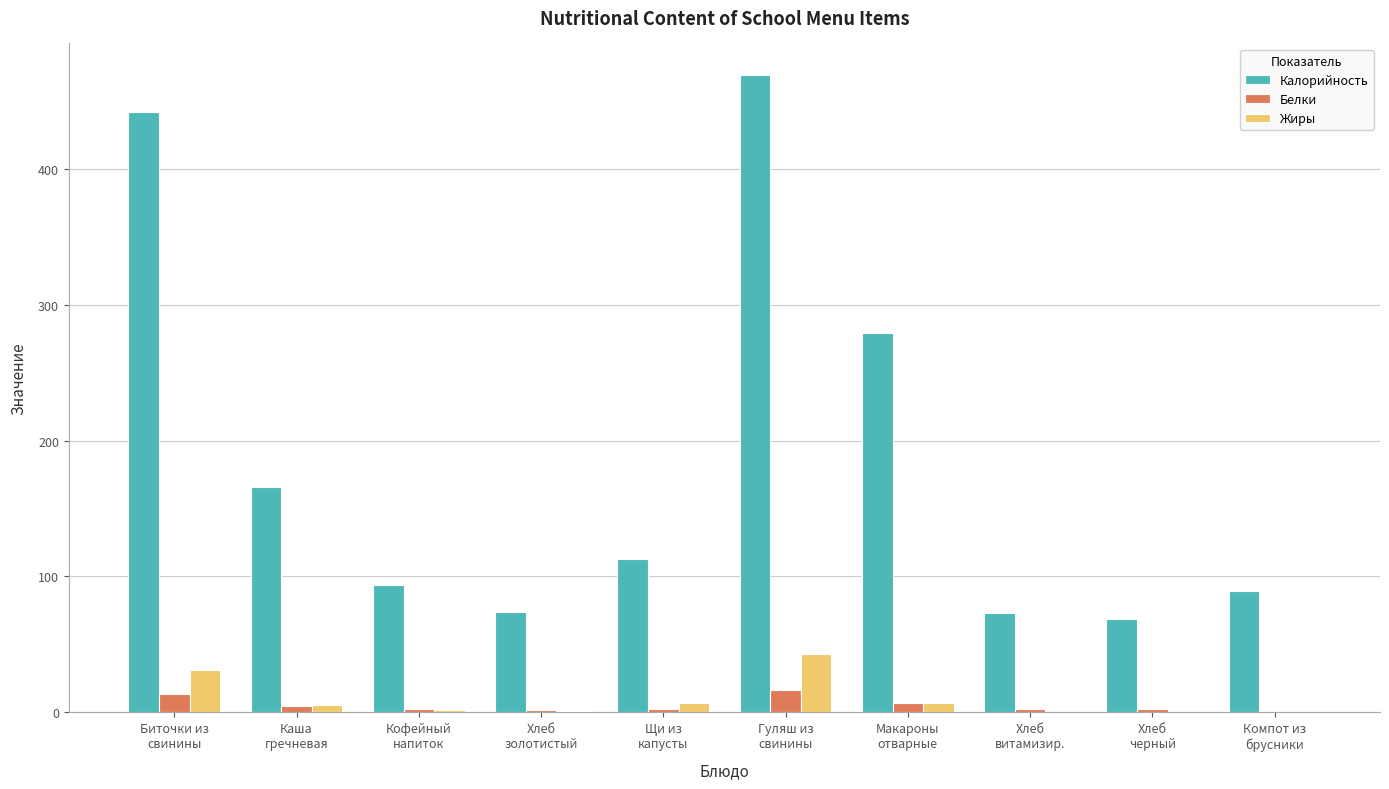

What is the sum of all Калорийность values?

1867.2